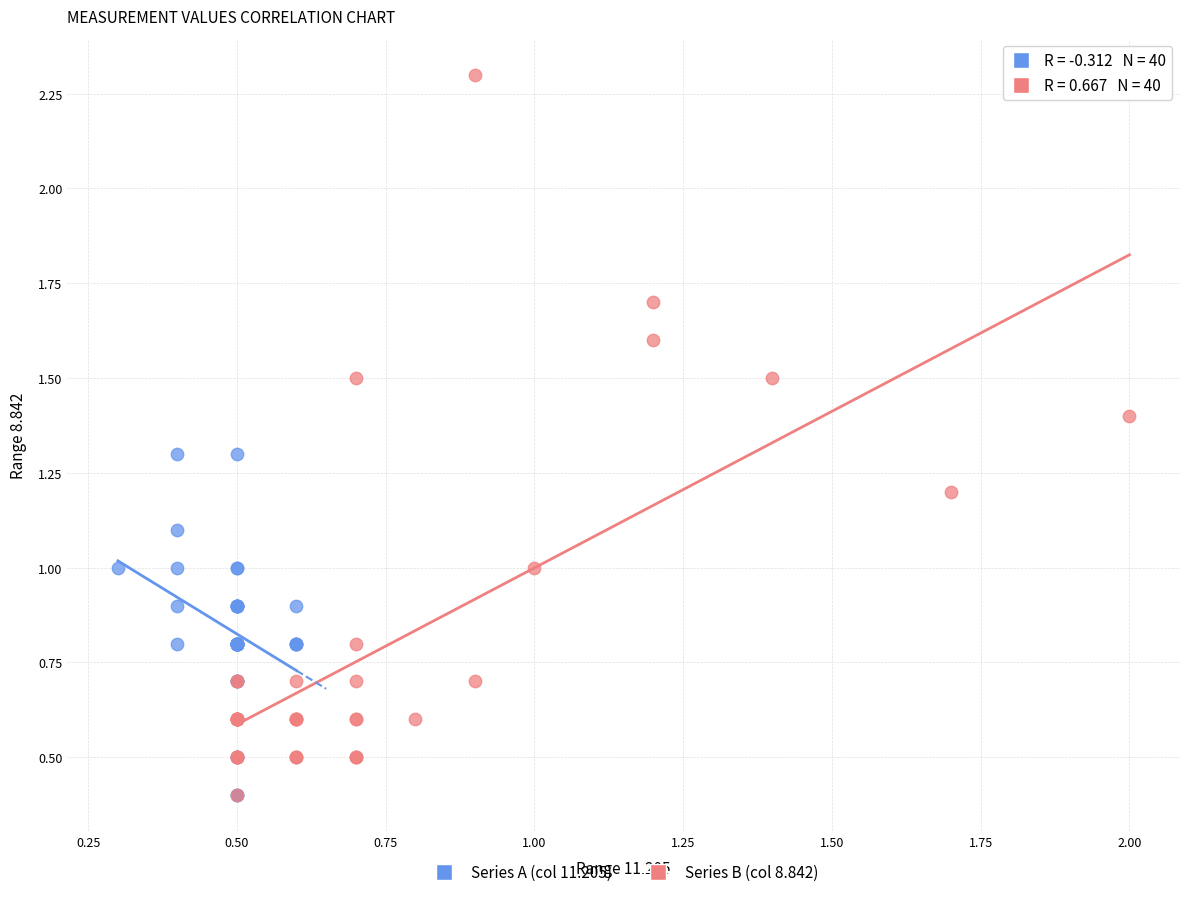

Which series reaches the maximum Y coordinate?

Series B (col 8.842)